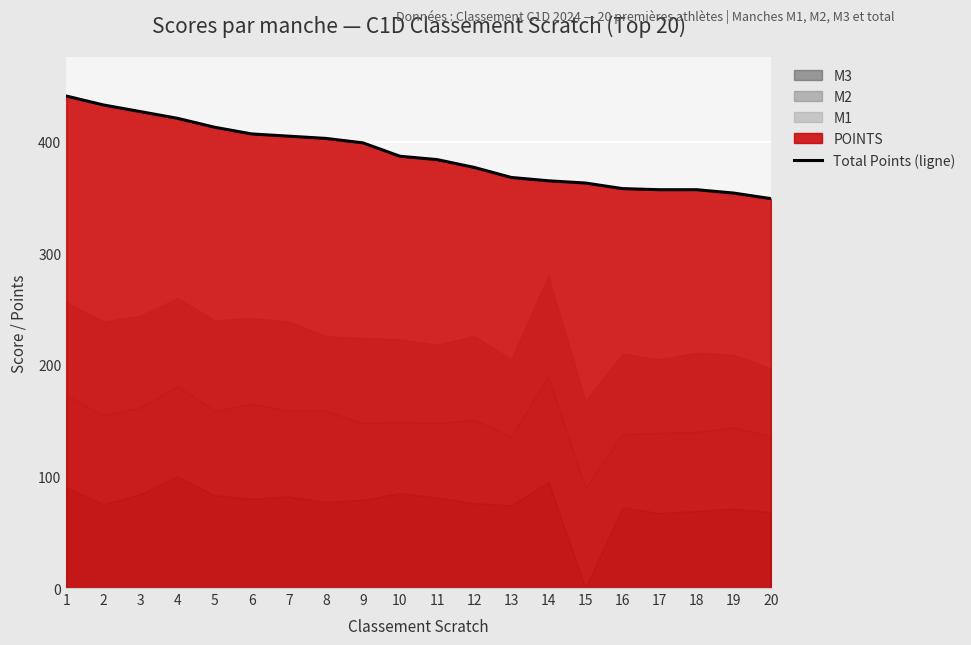

True or false: the data shows 399 at 9.

True